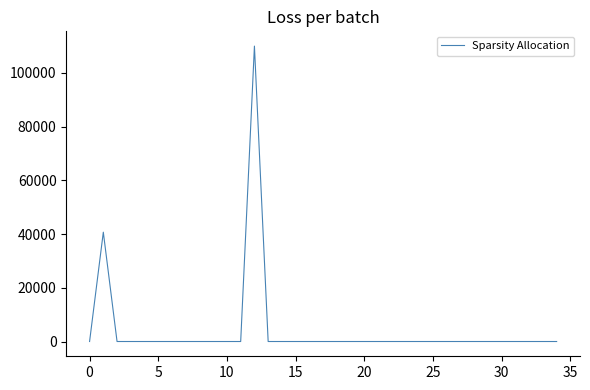

What is the difference between the maximum and minimum values?

110000